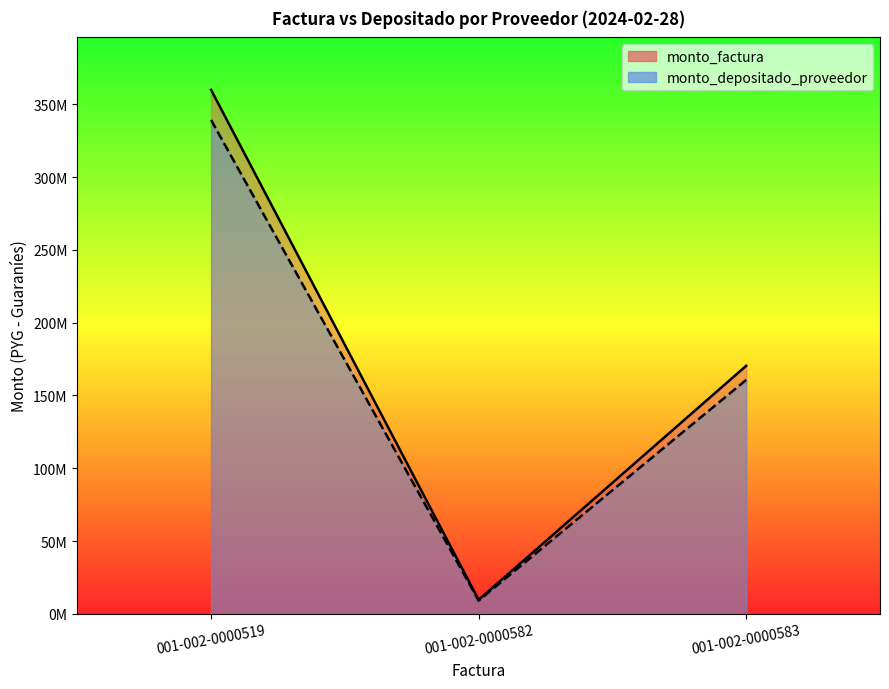

Does the chart display data point markers on the line(s)?

No